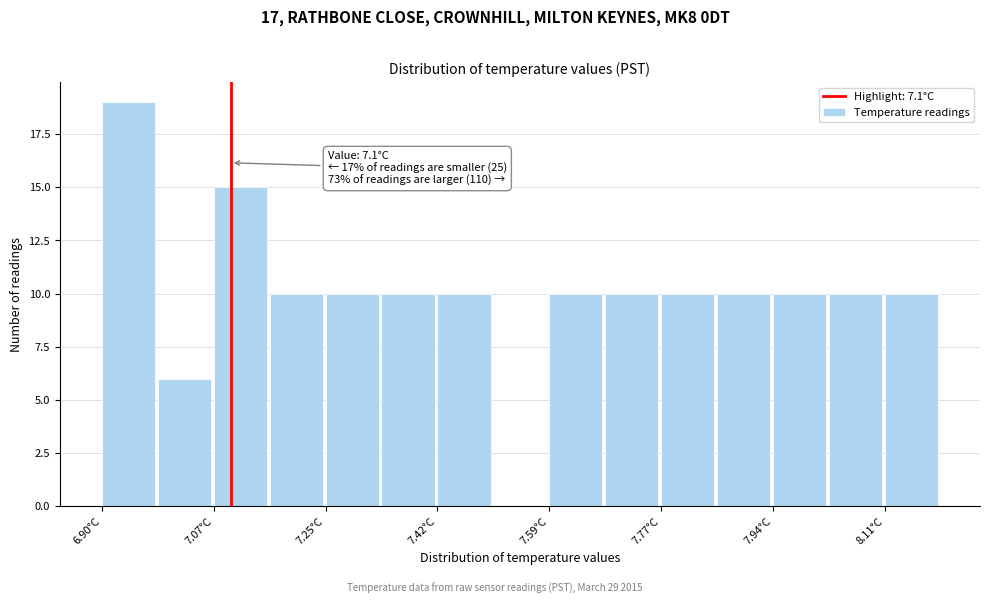

Which range on the x-axis has the tallest bar?

6.90 to 6.98